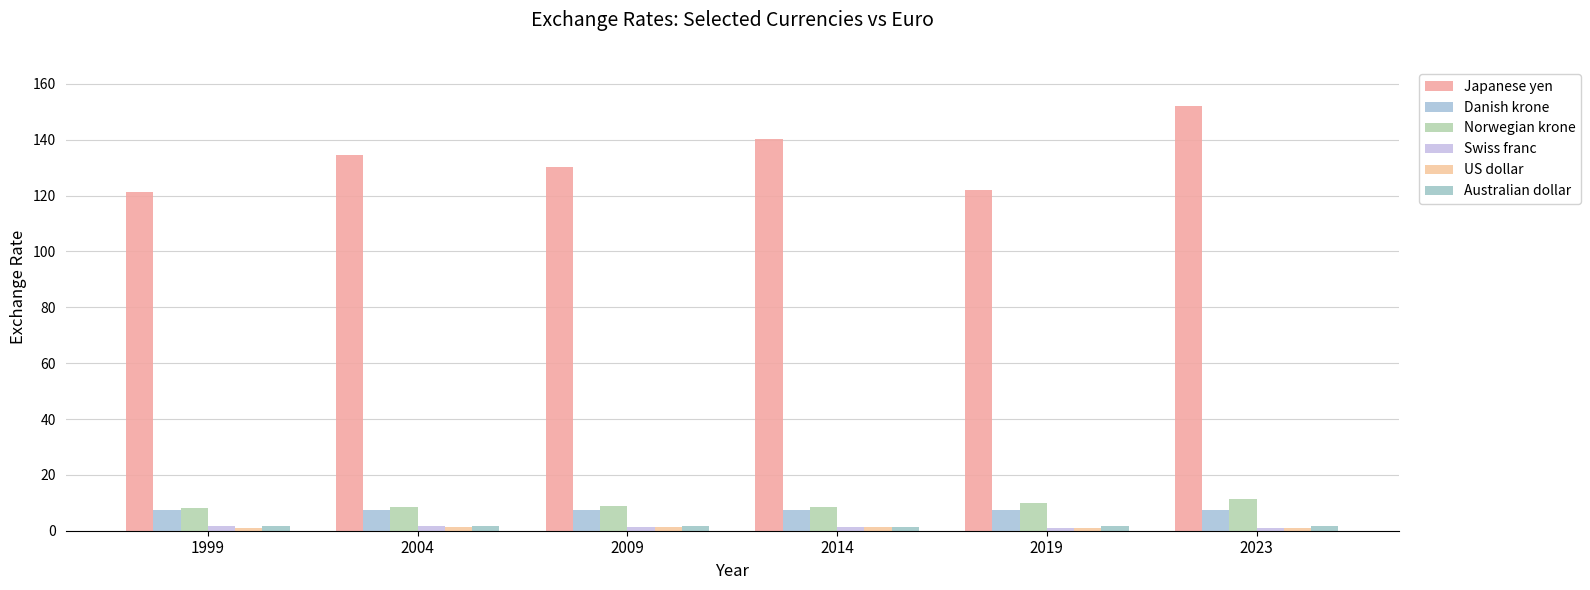

What is the value of the US dollar bar at the 6th from the left?

1.1